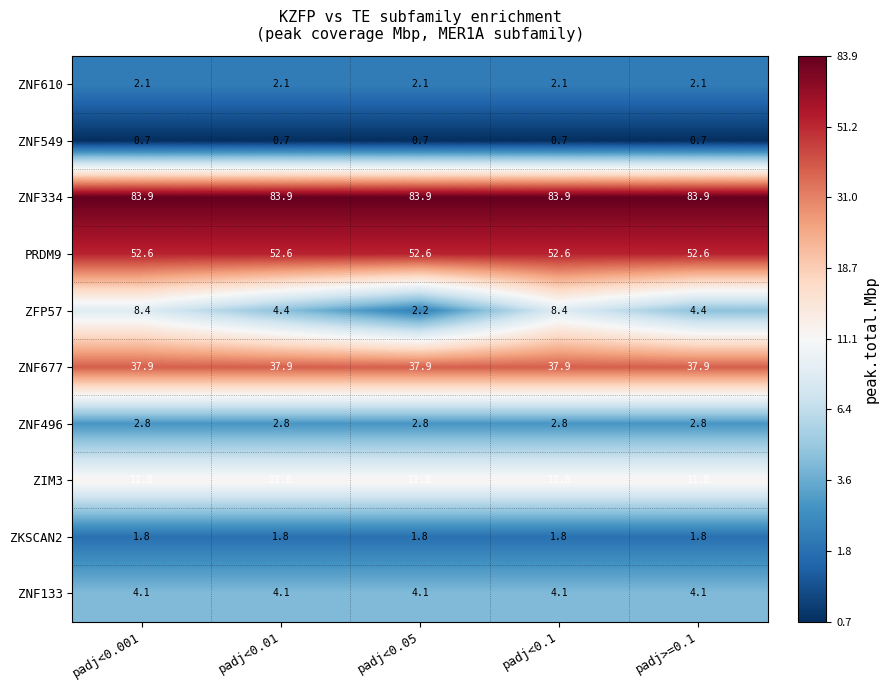

What is the average value of the ZNF133 series?

4.1